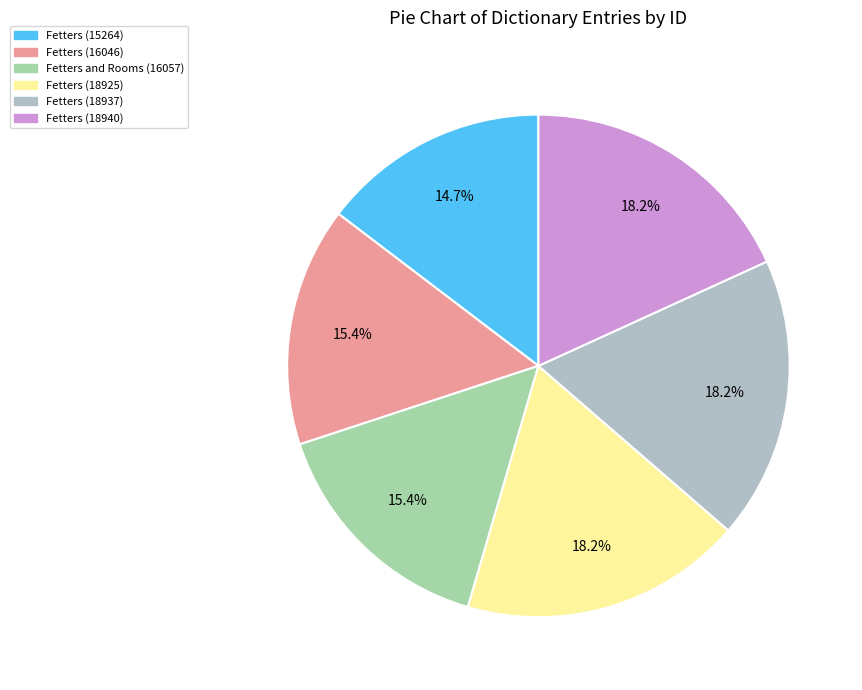

Rank the categories by value from highest to lowest.

Fetters, Fetters, Fetters, Fetters and Rooms, Fetters, Fetters